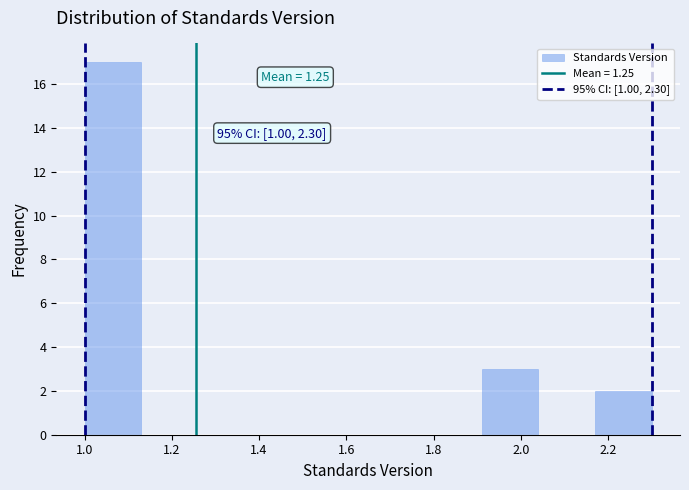

Over which range of the x-axis is the bar tallest?

1.00 to 1.13